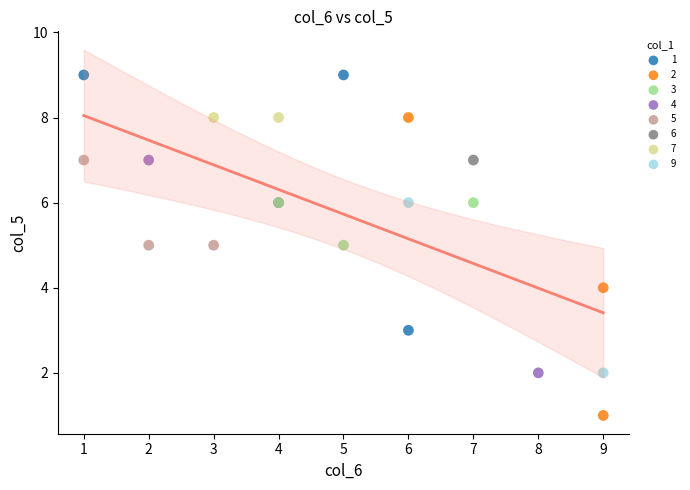

Which series contains the highest Y value?

1